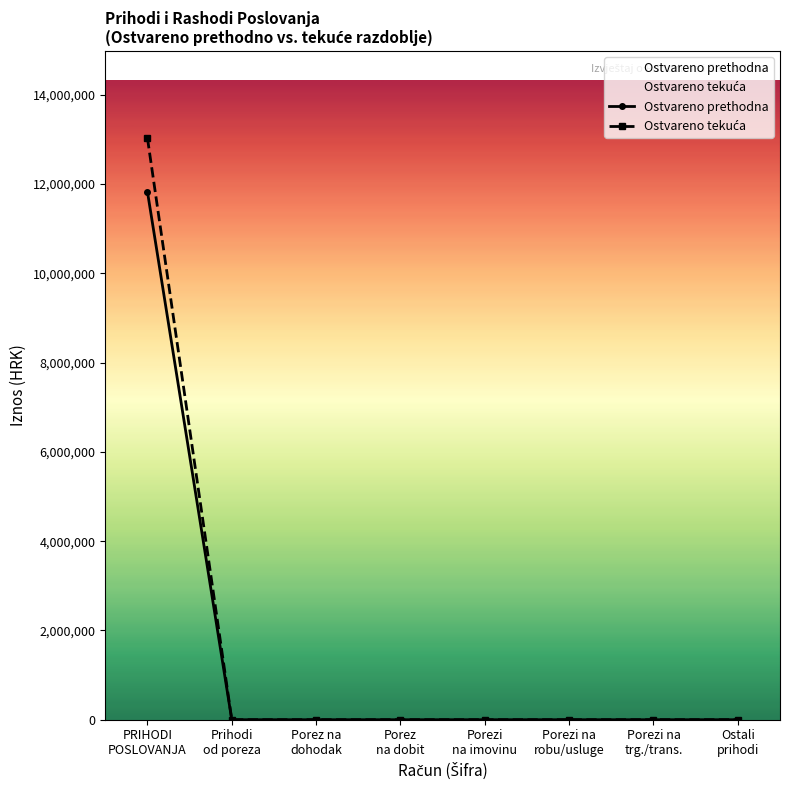

Which has a higher value, Porez na
dohodak or Porez
na dobit?

Porez na
dohodak